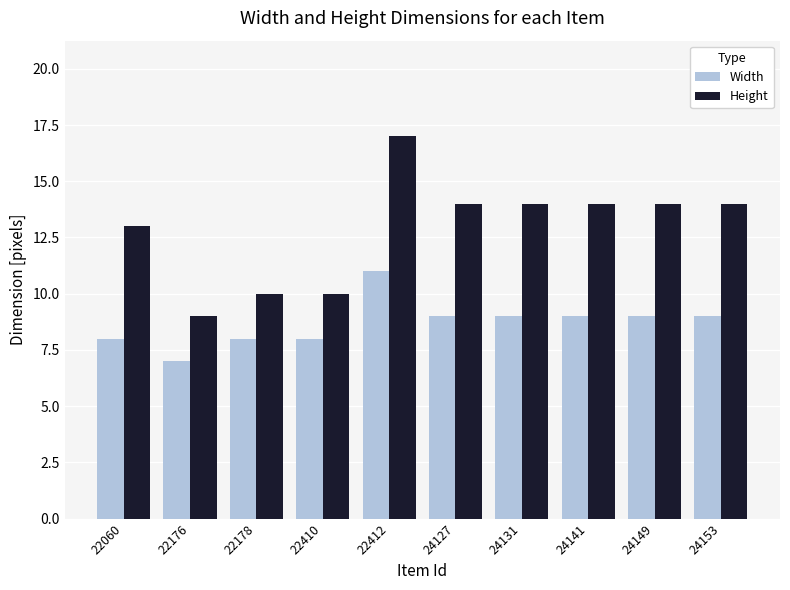

What is the total value across all series at 24131?

23